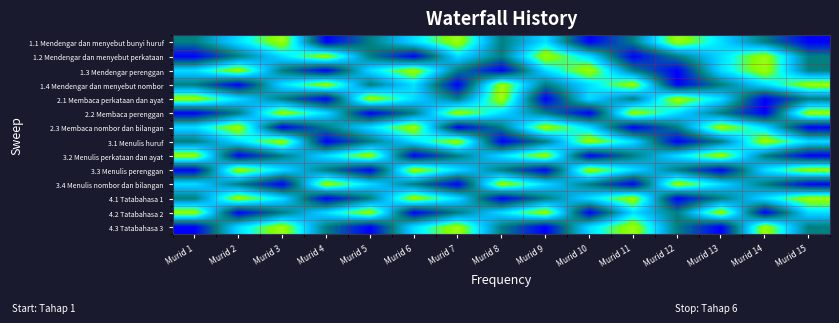

Reading left to right, extract all data points from this chart.

1.1 Mendengar dan menyebut bunyi huruf: Murid 1=3	Murid 2=4	Murid 3=5	Murid 4=2	Murid 5=3	Murid 6=4	Murid 7=5	Murid 8=3	Murid 9=4	Murid 10=2	Murid 11=3	Murid 12=5	Murid 13=4	Murid 14=3	Murid 15=2
1.2 Mendengar dan menyebut perkataan: Murid 1=2	Murid 2=3	Murid 3=4	Murid 4=5	Murid 5=3	Murid 6=2	Murid 7=4	Murid 8=3	Murid 9=5	Murid 10=4	Murid 11=2	Murid 12=3	Murid 13=4	Murid 14=5	Murid 15=3
1.3 Mendengar perenggan: Murid 1=4	Murid 2=5	Murid 3=3	Murid 4=2	Murid 5=4	Murid 6=5	Murid 7=3	Murid 8=2	Murid 9=4	Murid 10=5	Murid 11=3	Murid 12=2	Murid 13=4	Murid 14=5	Murid 15=3
1.4 Mendengar dan menyebut nombor: Murid 1=3	Murid 2=2	Murid 3=4	Murid 4=5	Murid 5=3	Murid 6=4	Murid 7=2	Murid 8=5	Murid 9=3	Murid 10=4	Murid 11=5	Murid 12=2	Murid 13=3	Murid 14=4	Murid 15=5
2.1 Membaca perkataan dan ayat: Murid 1=5	Murid 2=4	Murid 3=3	Murid 4=2	Murid 5=5	Murid 6=4	Murid 7=3	Murid 8=5	Murid 9=2	Murid 10=4	Murid 11=3	Murid 12=5	Murid 13=4	Murid 14=2	Murid 15=3
2.2 Membaca perenggan: Murid 1=2	Murid 2=3	Murid 3=5	Murid 4=4	Murid 5=2	Murid 6=3	Murid 7=5	Murid 8=4	Murid 9=3	Murid 10=2	Murid 11=5	Murid 12=4	Murid 13=3	Murid 14=2	Murid 15=5
2.3 Membaca nombor dan bilangan: Murid 1=4	Murid 2=5	Murid 3=2	Murid 4=3	Murid 5=4	Murid 6=5	Murid 7=2	Murid 8=3	Murid 9=5	Murid 10=4	Murid 11=2	Murid 12=3	Murid 13=5	Murid 14=4	Murid 15=2
3.1 Menulis huruf: Murid 1=3	Murid 2=4	Murid 3=5	Murid 4=2	Murid 5=3	Murid 6=4	Murid 7=5	Murid 8=2	Murid 9=3	Murid 10=5	Murid 11=4	Murid 12=2	Murid 13=3	Murid 14=5	Murid 15=4
3.2 Menulis perkataan dan ayat: Murid 1=5	Murid 2=2	Murid 3=3	Murid 4=4	Murid 5=5	Murid 6=2	Murid 7=3	Murid 8=4	Murid 9=5	Murid 10=2	Murid 11=3	Murid 12=4	Murid 13=5	Murid 14=3	Murid 15=2
3.3 Menulis perenggan: Murid 1=2	Murid 2=5	Murid 3=4	Murid 4=3	Murid 5=2	Murid 6=5	Murid 7=4	Murid 8=3	Murid 9=2	Murid 10=5	Murid 11=4	Murid 12=3	Murid 13=2	Murid 14=4	Murid 15=5
3.4 Menulis nombor dan bilangan: Murid 1=4	Murid 2=3	Murid 3=2	Murid 4=5	Murid 5=4	Murid 6=3	Murid 7=2	Murid 8=5	Murid 9=4	Murid 10=3	Murid 11=2	Murid 12=5	Murid 13=4	Murid 14=3	Murid 15=2
4.1 Tatabahasa 1: Murid 1=3	Murid 2=5	Murid 3=4	Murid 4=2	Murid 5=3	Murid 6=5	Murid 7=4	Murid 8=2	Murid 9=3	Murid 10=4	Murid 11=5	Murid 12=2	Murid 13=3	Murid 14=4	Murid 15=5
4.2 Tatabahasa 2: Murid 1=5	Murid 2=2	Murid 3=3	Murid 4=4	Murid 5=5	Murid 6=2	Murid 7=3	Murid 8=4	Murid 9=5	Murid 10=2	Murid 11=4	Murid 12=3	Murid 13=5	Murid 14=2	Murid 15=4
4.3 Tatabahasa 3: Murid 1=2	Murid 2=4	Murid 3=5	Murid 4=3	Murid 5=2	Murid 6=4	Murid 7=5	Murid 8=3	Murid 9=2	Murid 10=4	Murid 11=5	Murid 12=3	Murid 13=2	Murid 14=5	Murid 15=3